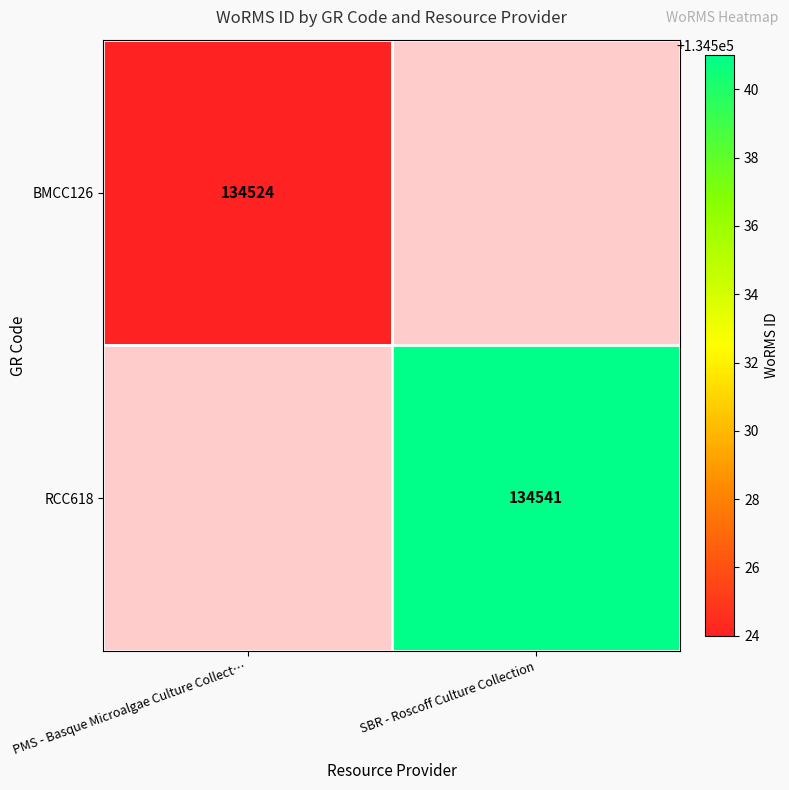

The RCC618 series shows 134541 at SBR - Roscoff Culture Collection. True or false?

True